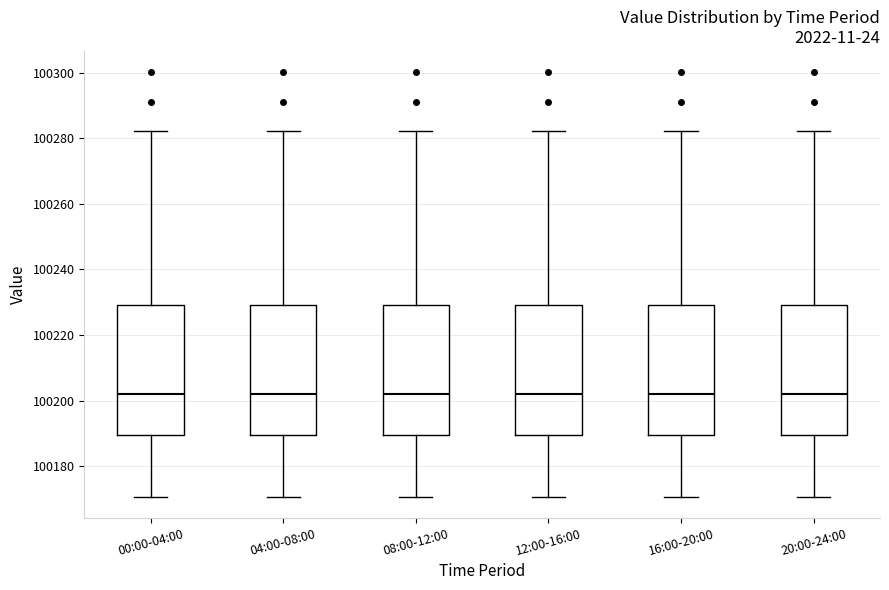

Reading left to right, read every box against the y-axis: the position of its median line, the range the box covers, and the ends of its whiskers. The values are not printed on the chart, so give them approximately, as read against the axis.

00:00-04:00: median 100202, box 100190 to 100230, whiskers 100170 to 100282
04:00-08:00: median 100202, box 100190 to 100230, whiskers 100170 to 100282
08:00-12:00: median 100202, box 100190 to 100230, whiskers 100170 to 100282
12:00-16:00: median 100202, box 100190 to 100230, whiskers 100170 to 100282
16:00-20:00: median 100202, box 100190 to 100230, whiskers 100170 to 100282
20:00-24:00: median 100202, box 100190 to 100230, whiskers 100170 to 100282